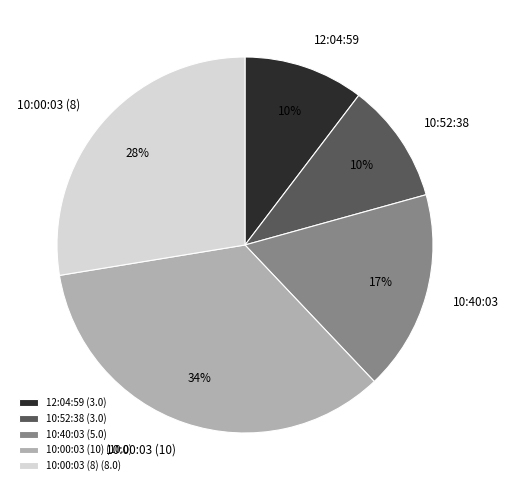

What is the ratio of the value at 10:00:03 (8) to the value at 10:40:03?

1.6